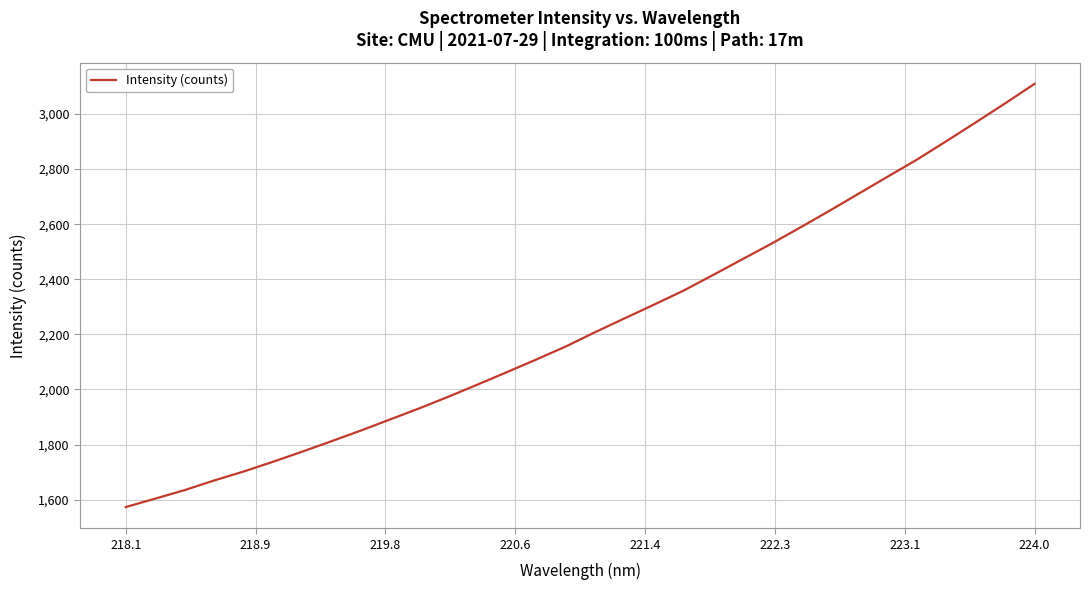

What is the maximum value shown in the chart?

3109.5